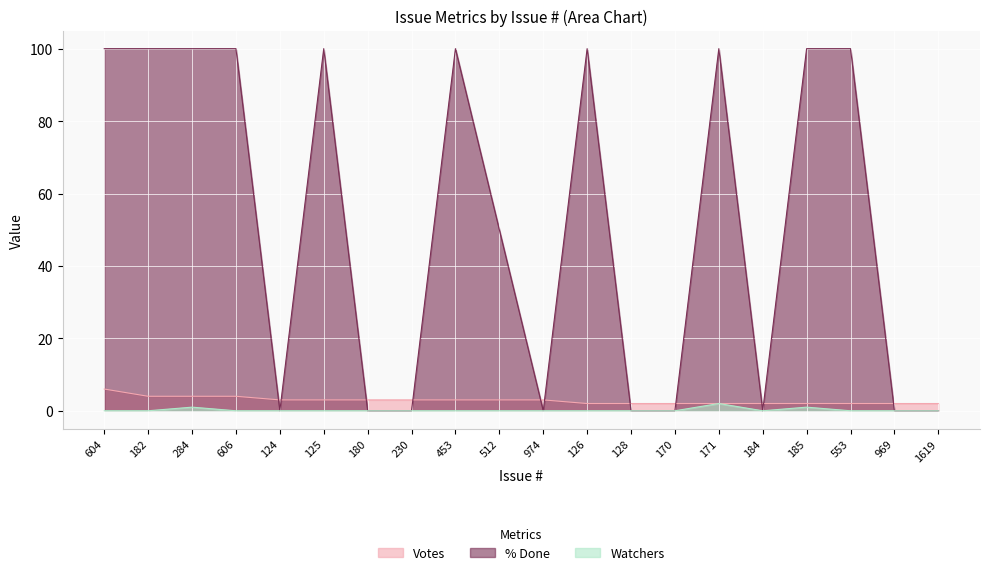

What are all the series names shown in the legend?

Votes, % Done, Watchers